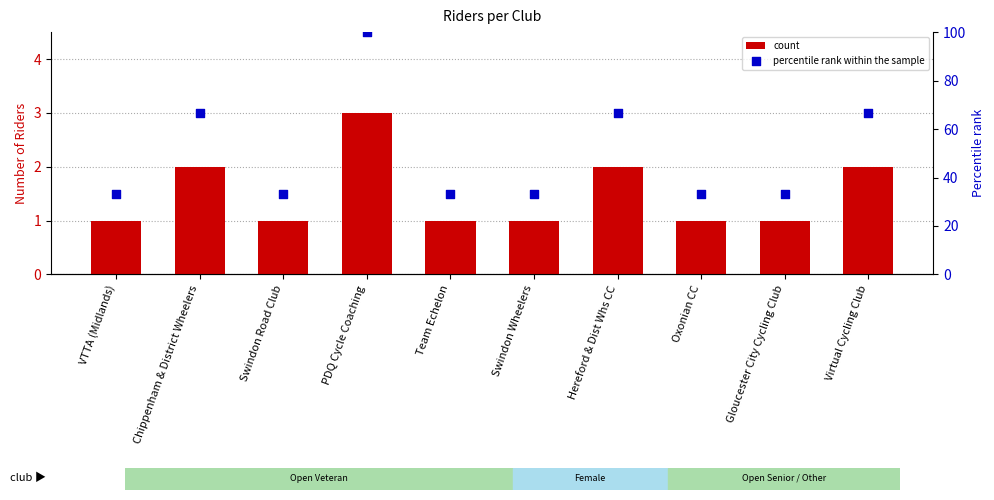

Which series reaches the minimum Y coordinate?

count